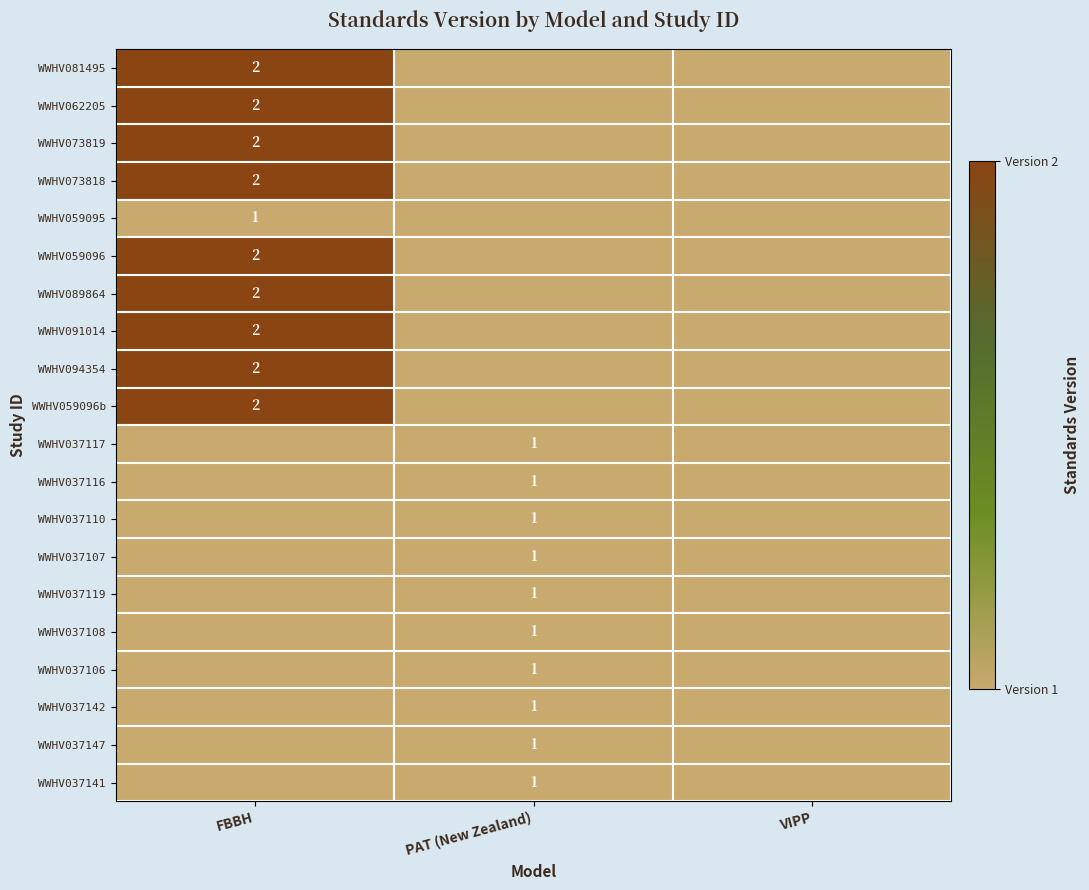

True or false: WWHV059096b has a value of 2.7 at FBBH.

False